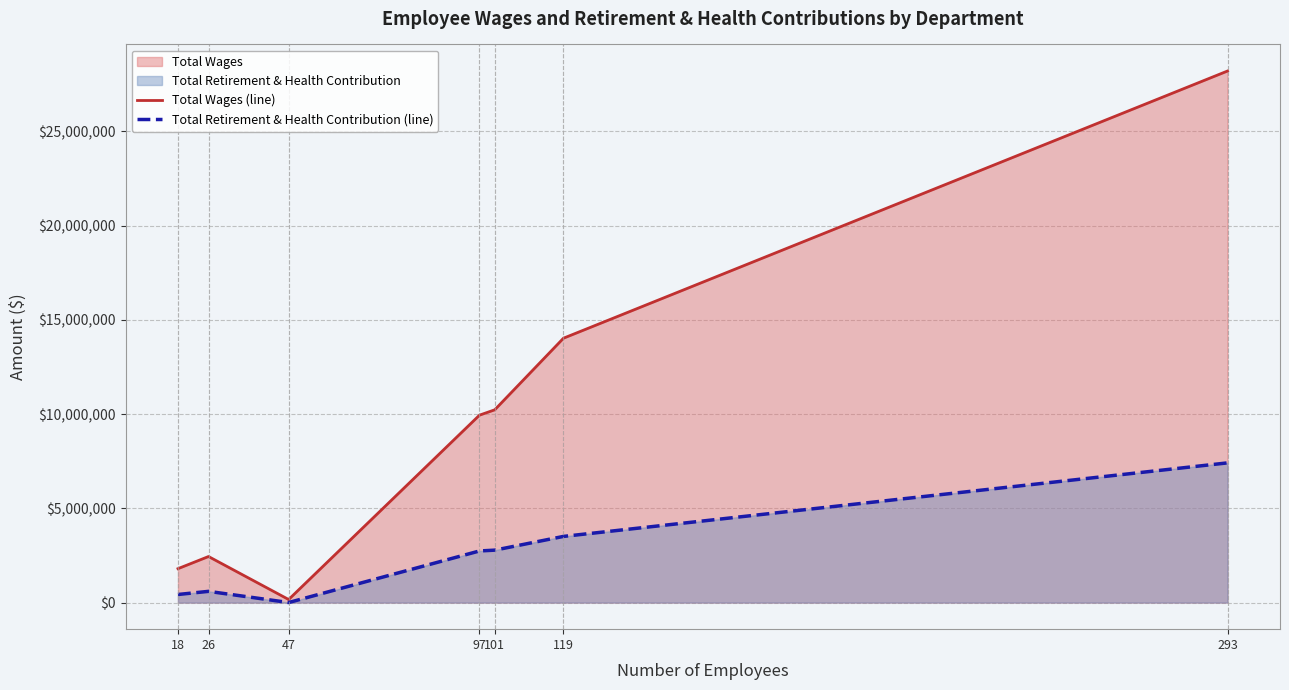

Is the value of Total Retirement & Health Contribution (line) at 47 greater than the value of Total Wages (line) at 97?

No